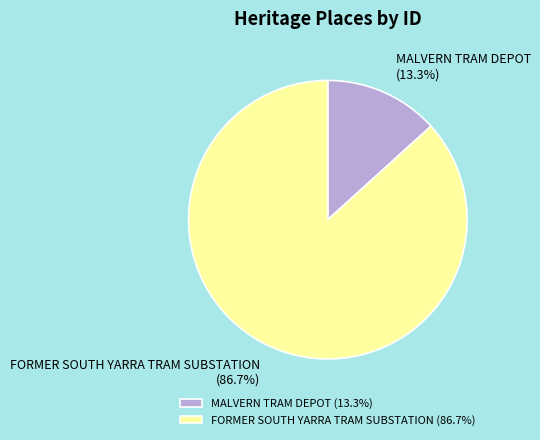

Rank the categories by value from lowest to highest.

MALVERN TRAM DEPOT, FORMER SOUTH YARRA TRAM SUBSTATION